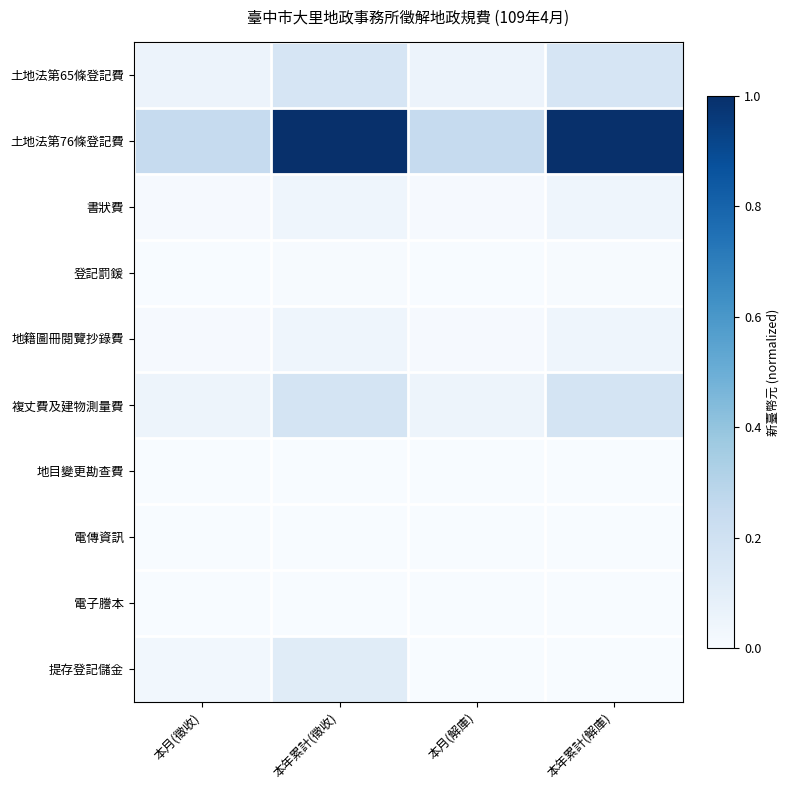

Rank the series at 本年累計(解庫) from lowest to highest value.

地目變更勘查費, 電傳資訊, 電子謄本, 提存登記儲金, 登記罰鍰, 書狀費, 地籍圖冊閱覽抄錄費, 土地法第65條登記費, 複丈費及建物測量費, 土地法第76條登記費